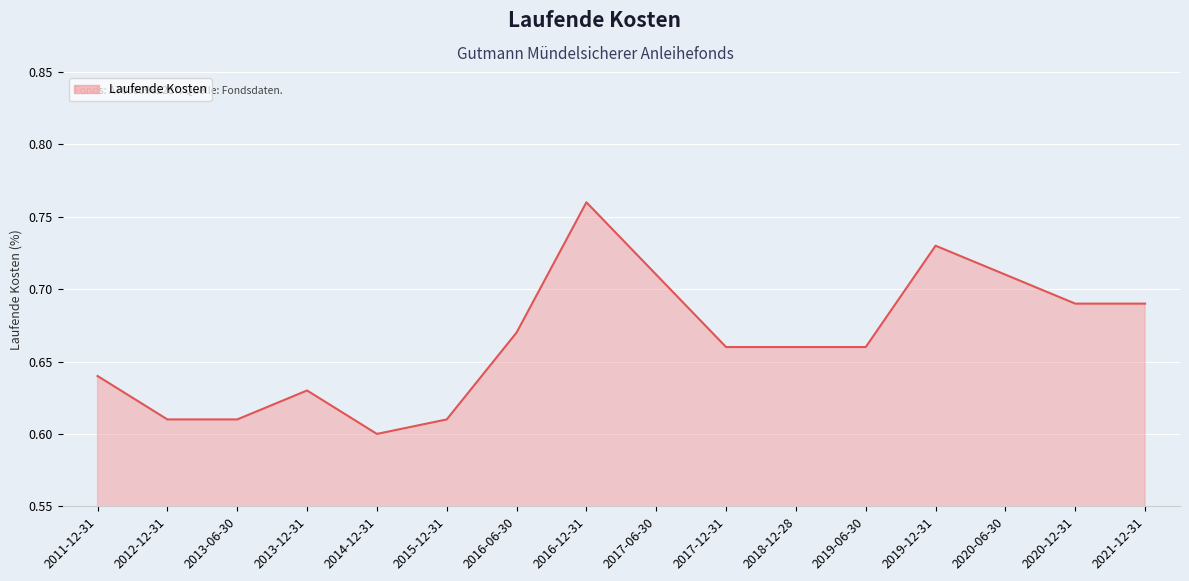

Which category has the lowest value across all series?

2014-12-31